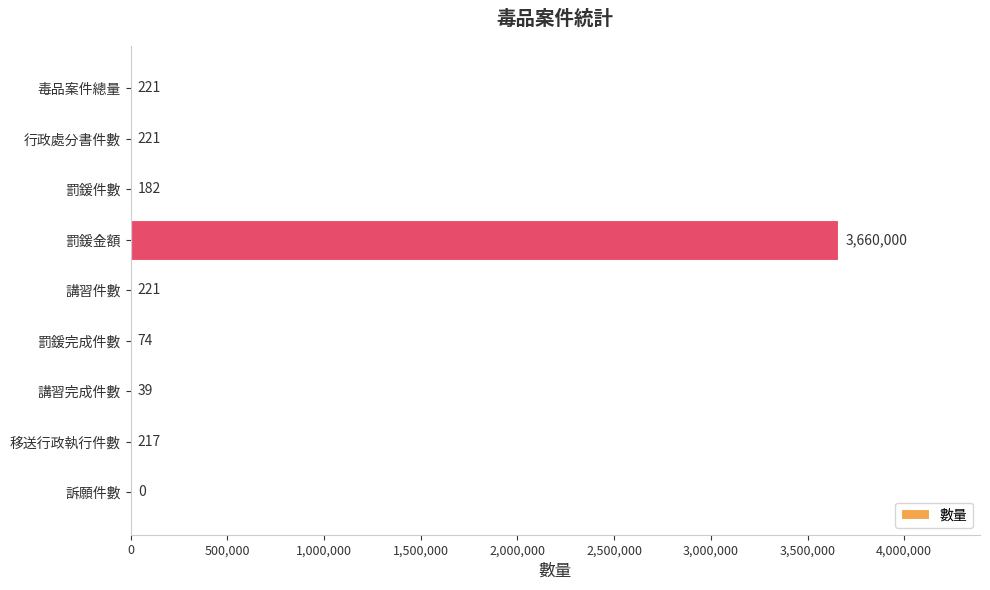

What is the ratio of the value at 罰鍰完成件數 to the value at 講習完成件數?

1.9